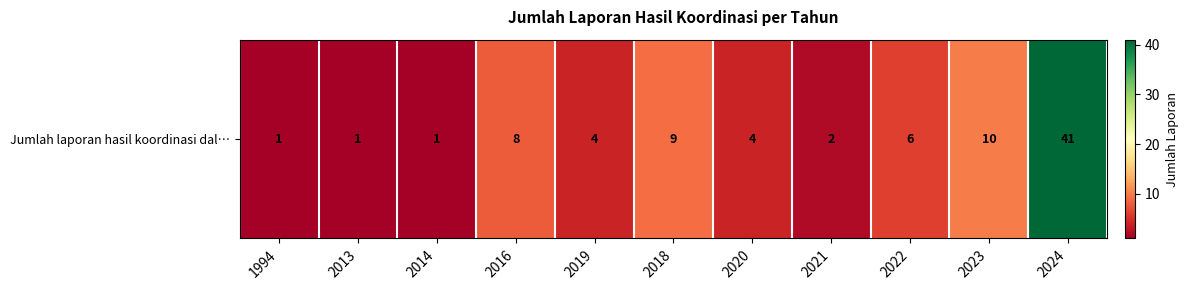

Reading right to left, what are all the values shown in this chart?

2024=41	2023=10	2022=6	2021=2	2020=4	2018=9	2019=4	2016=8	2014=1	2013=1	1994=1